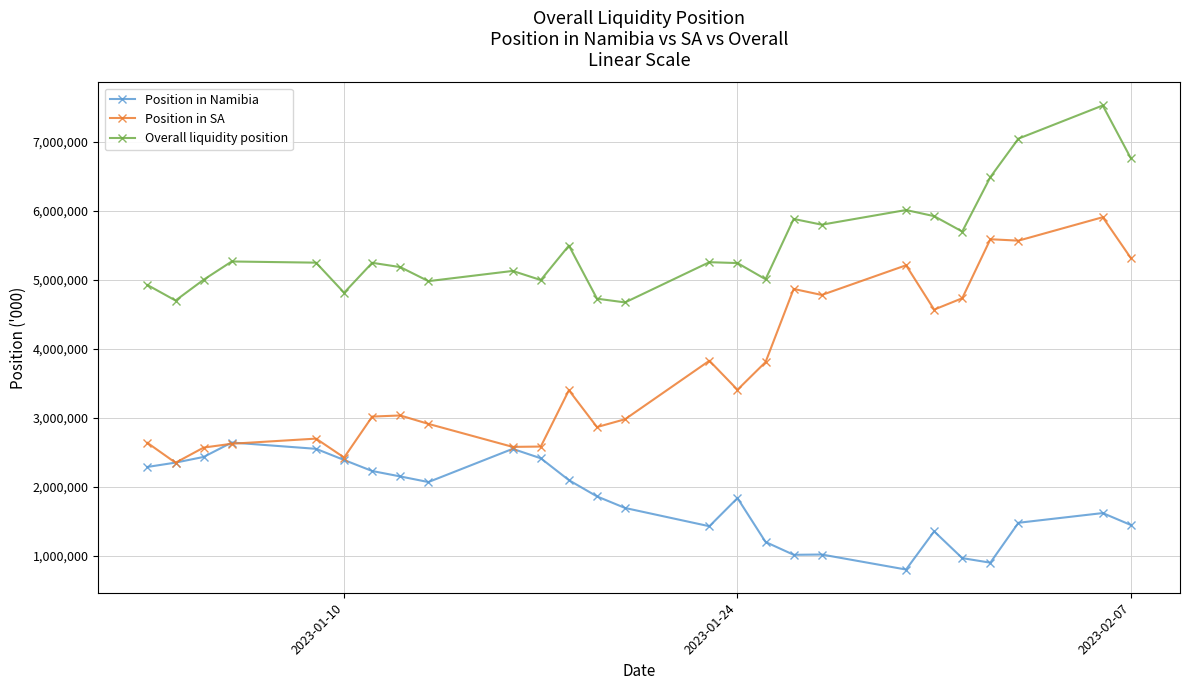

What is the minimum value shown in the chart?

801061.5